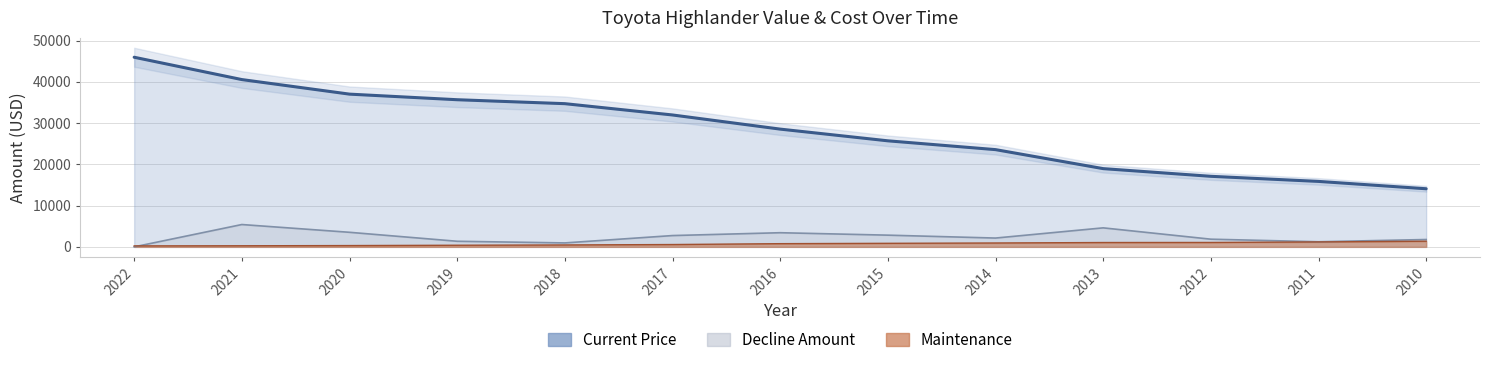

What is the maximum value shown in the chart?

45959